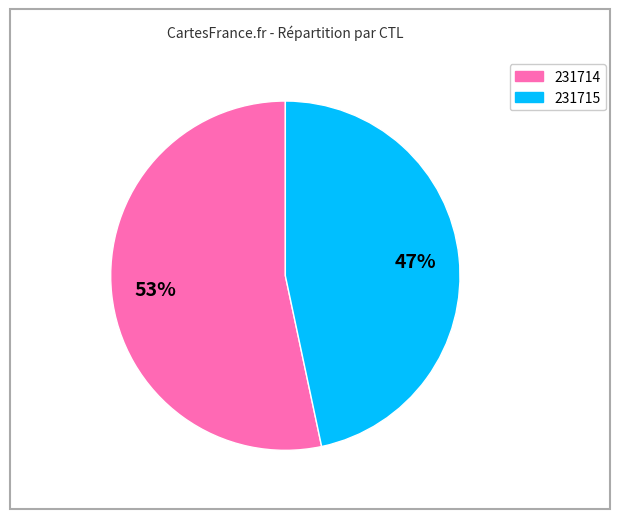

What percentage is the 231715 slice, to the nearest percent?

47%